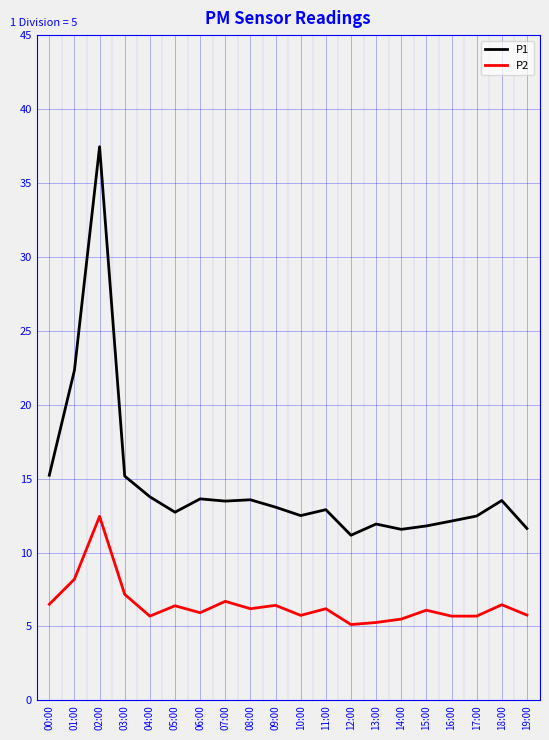

What is the spread (max minus min) of values at 05:00?

6.3